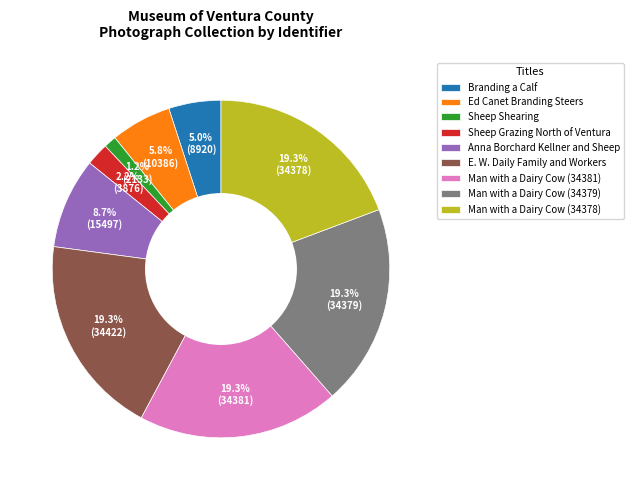

Is there a majority slice in this chart?

No